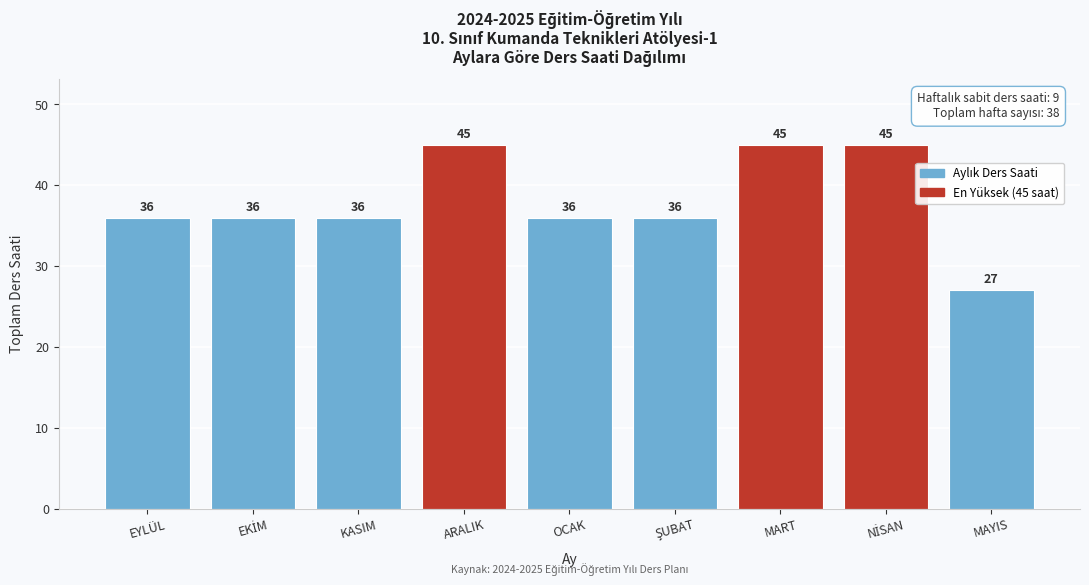

Reading right to left, extract all data points from this chart.

27	45	45	36	36	45	36	36	36